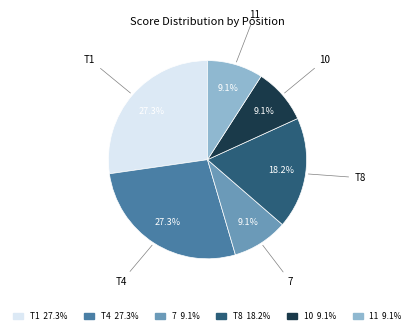

How many segments does this pie chart have?

6